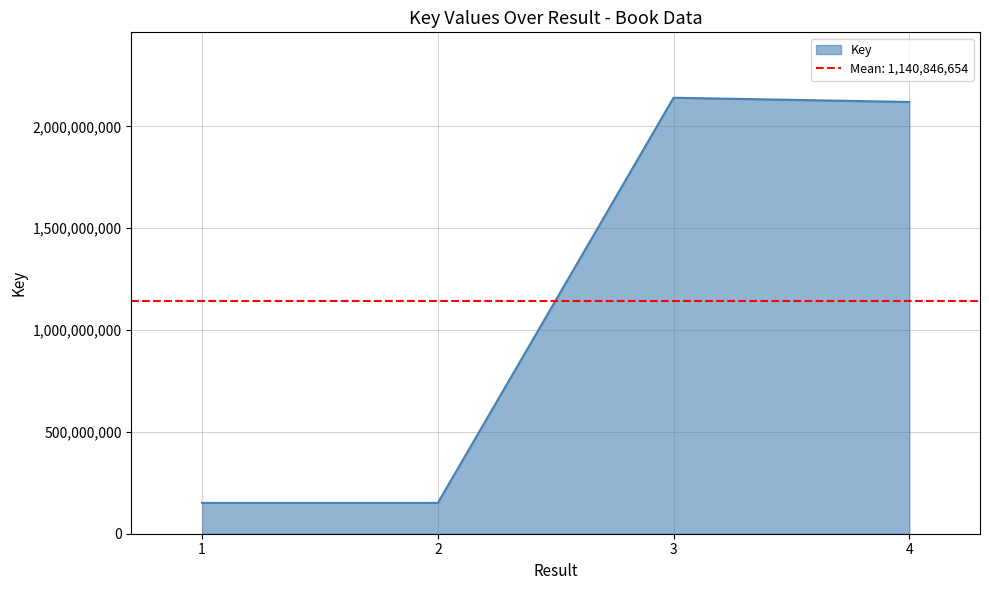

Does the chart display data point markers on the line(s)?

No